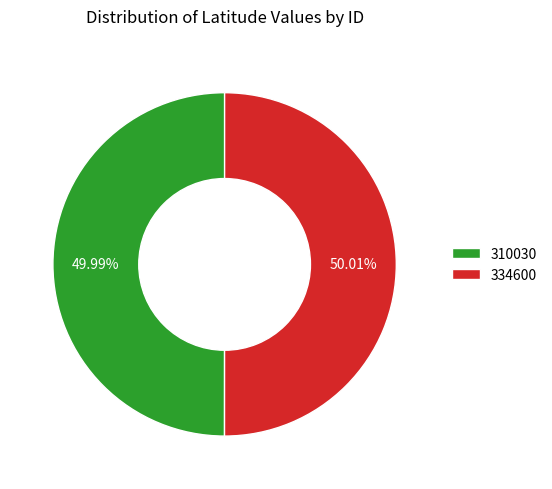

The 334600 slice represents 50% of the pie. True or false?

True